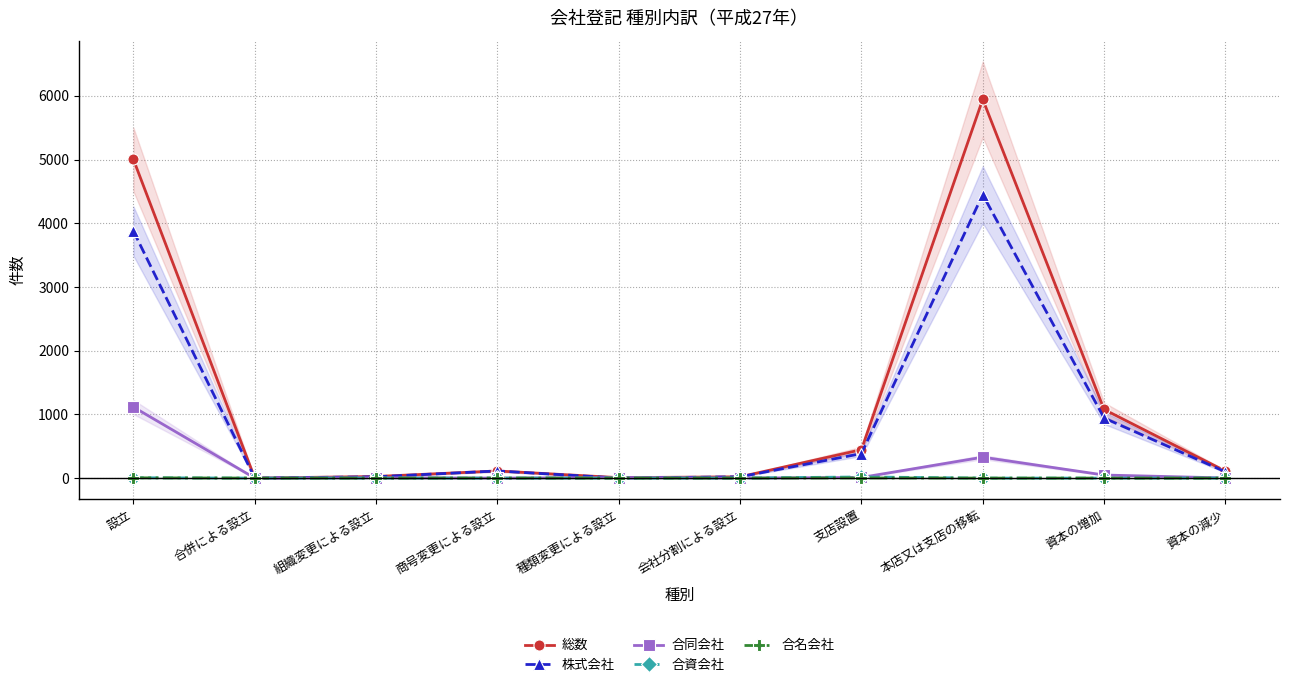

Does the chart have visible grid lines?

Yes